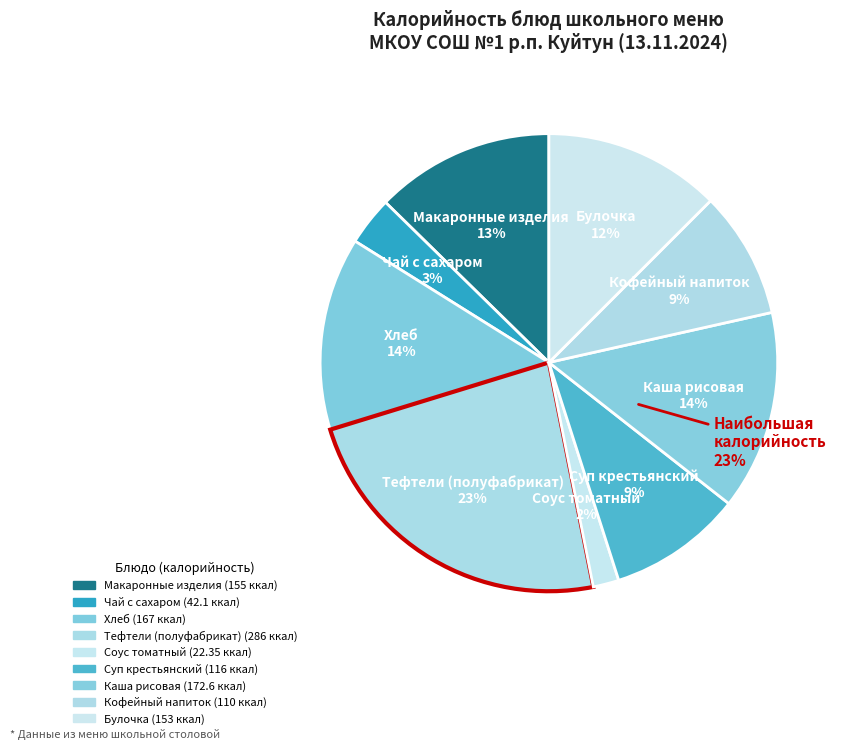

Does any single category account for the majority?

No